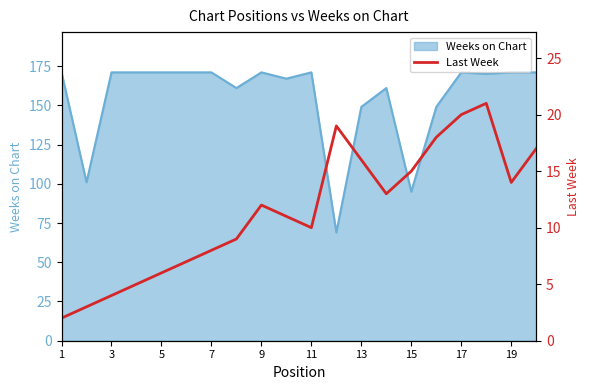

The value of Weeks on Chart at 1 is 86. True or false?

False